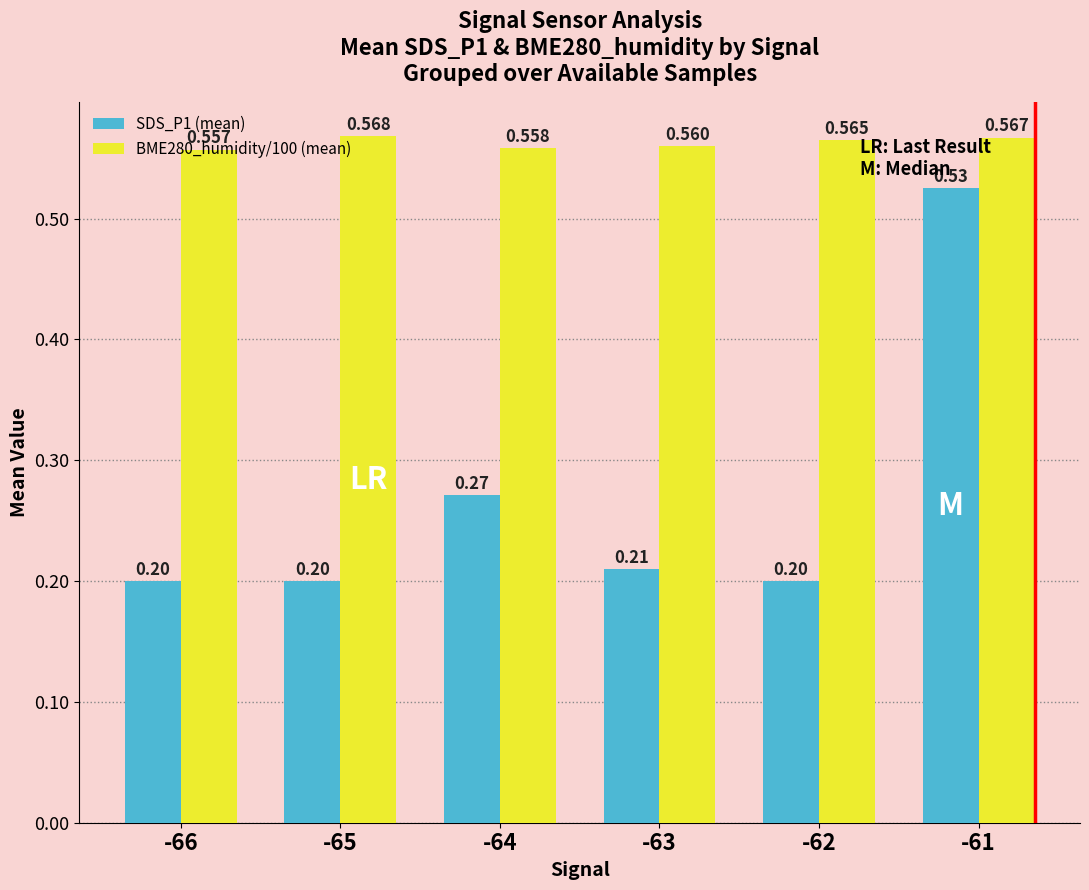

The value of SDS_P1 (mean) at -62 is 0.2. True or false?

True